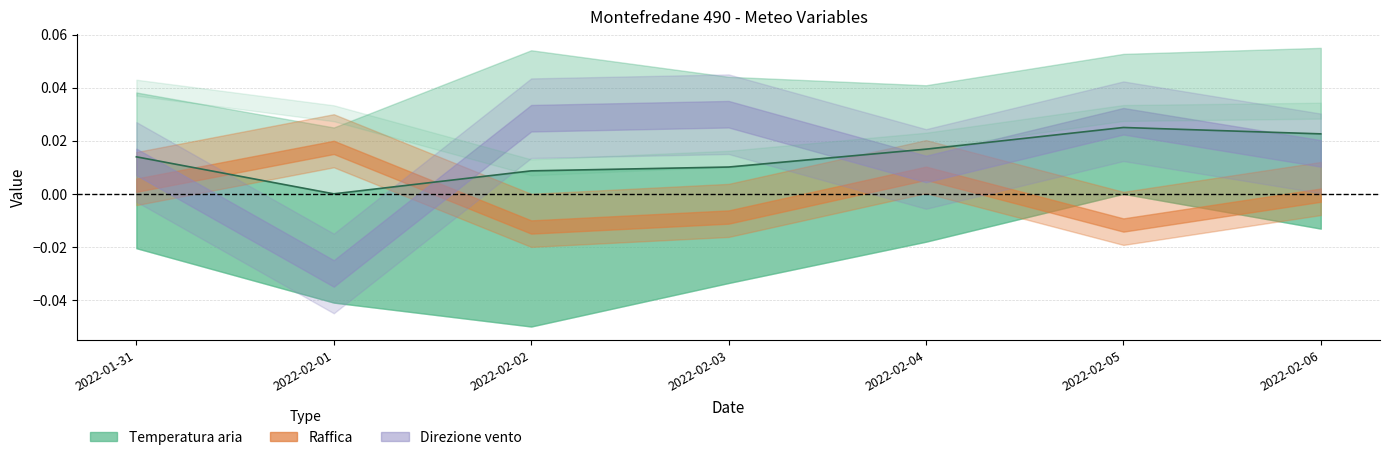

How many points are lower than both their immediate neighbors (excluding endpoints)?

1